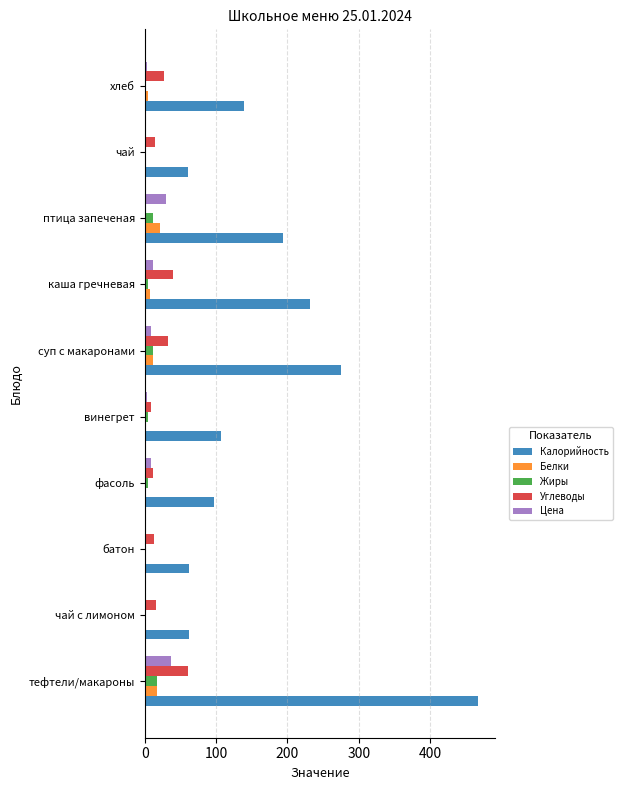

The value of Углеводы at каша гречневая is 23.6. True or false?

False